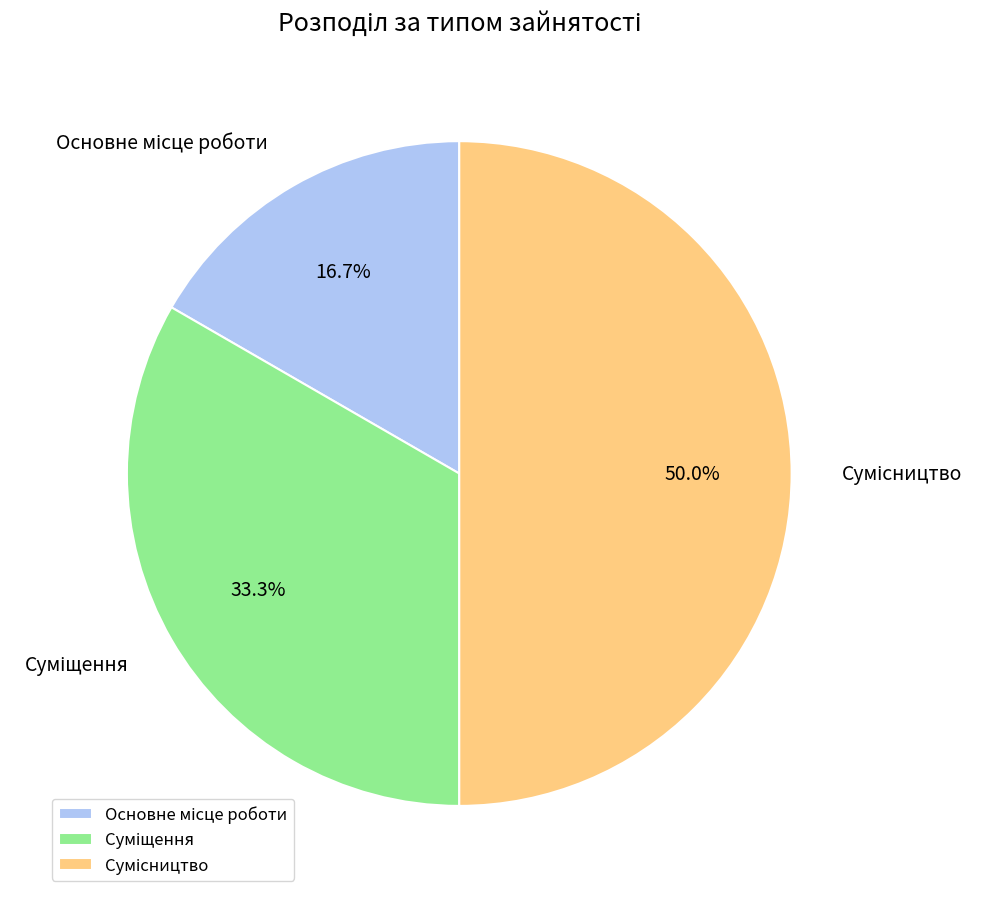

What is the change in value from Основне місце роботи to Сумісництво?

+2